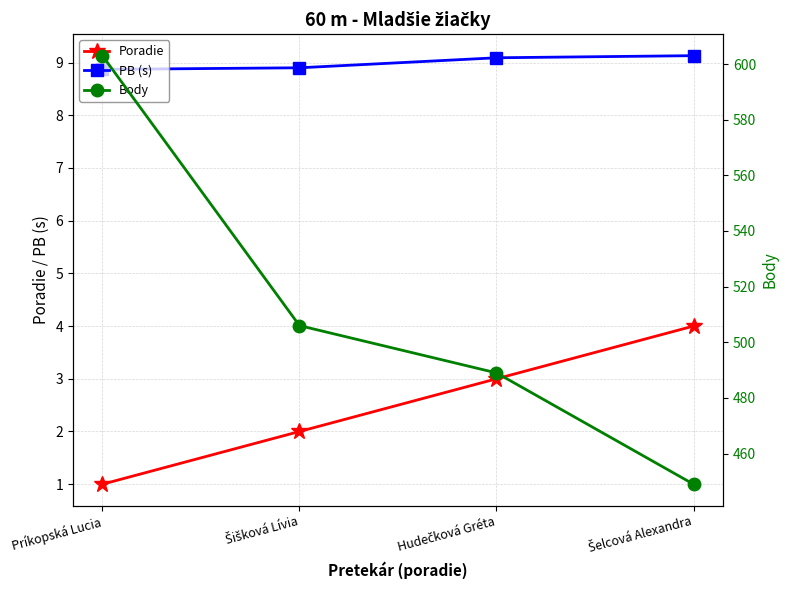

Reading left to right, transcribe all the data shown in this chart.

Poradie: Príkopská Lucia=1.0	Šišková Lívia=2.0	Hudečková Gréta=3.0	Šelcová Alexandra=4.0
PB (s): Príkopská Lucia=8.9	Šišková Lívia=8.9	Hudečková Gréta=9.1	Šelcová Alexandra=9.1
Body: Príkopská Lucia=603.0	Šišková Lívia=506.0	Hudečková Gréta=489.0	Šelcová Alexandra=449.0